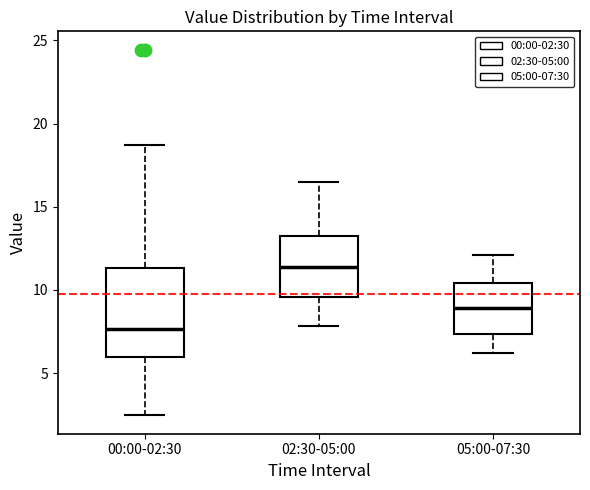

Where is the lower edge of the box for 00:00-02:30 on the y-axis? The values are not printed on the chart, so give them approximately, as read against the axis.

6.0